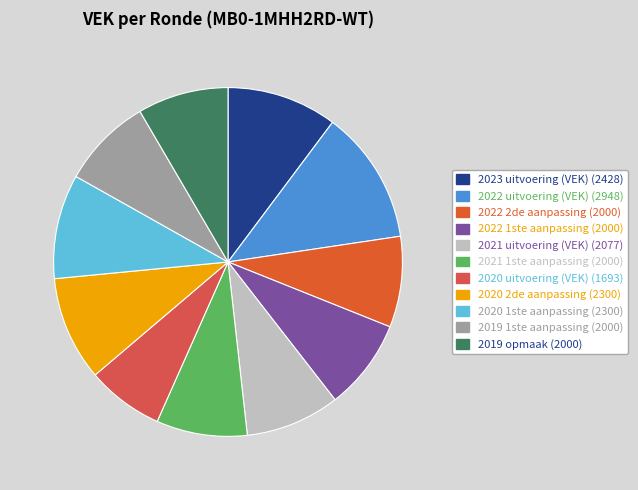

Is 2019 1ste aanpassing the majority of the pie?

No